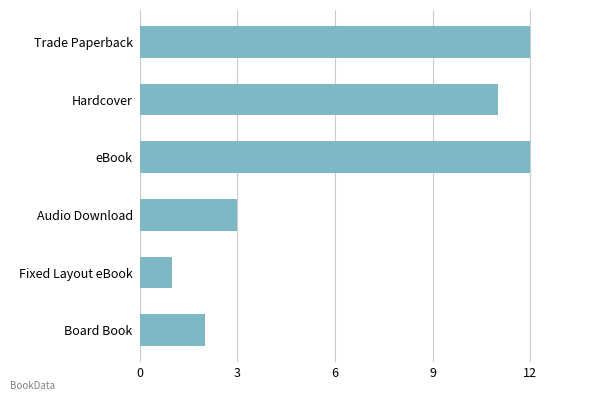

What is the sum of all values?

41